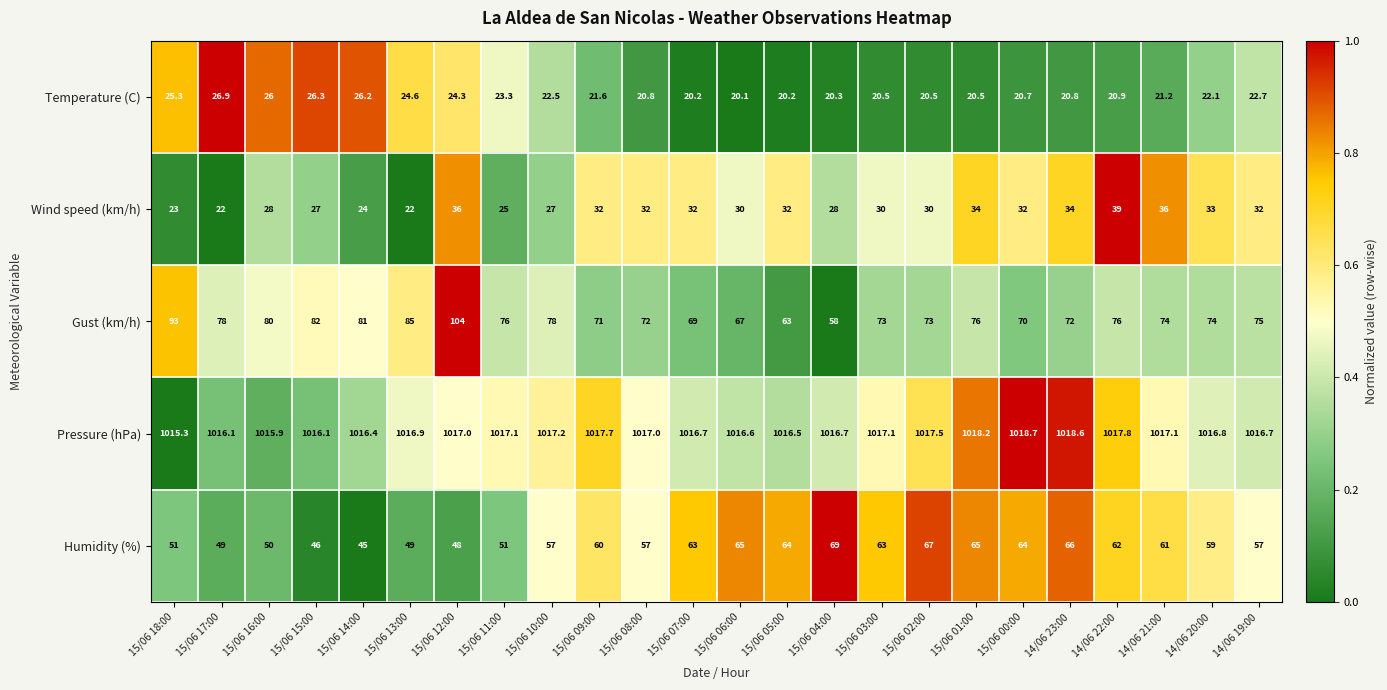

Which series has the largest total across all categories?

Pressure (hPa)